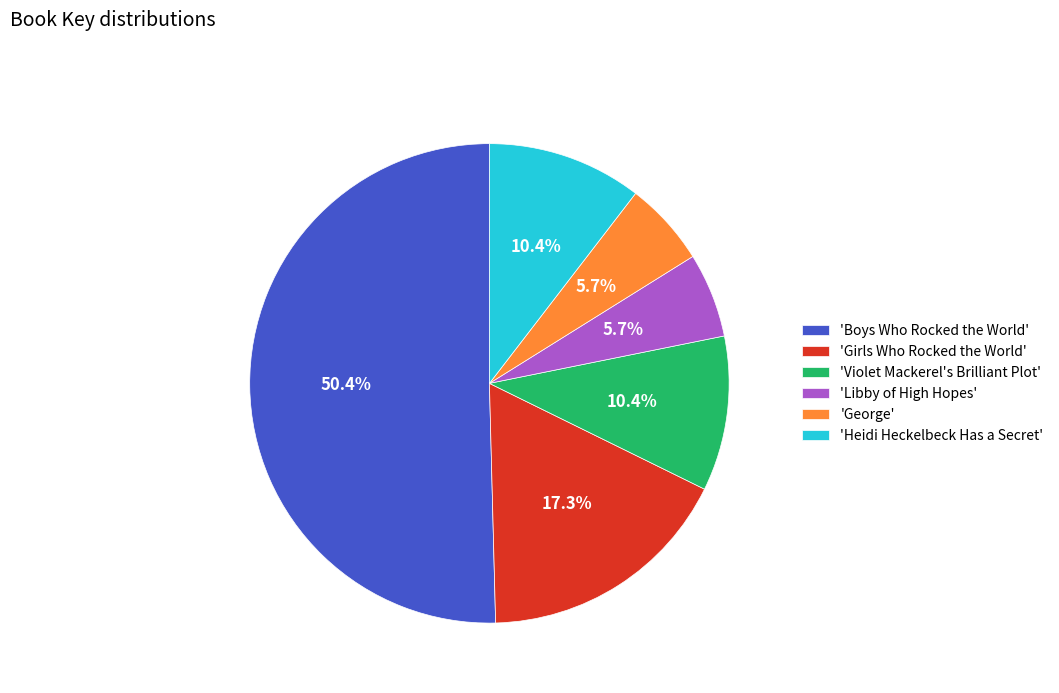

Count the number of slices in the pie.

6